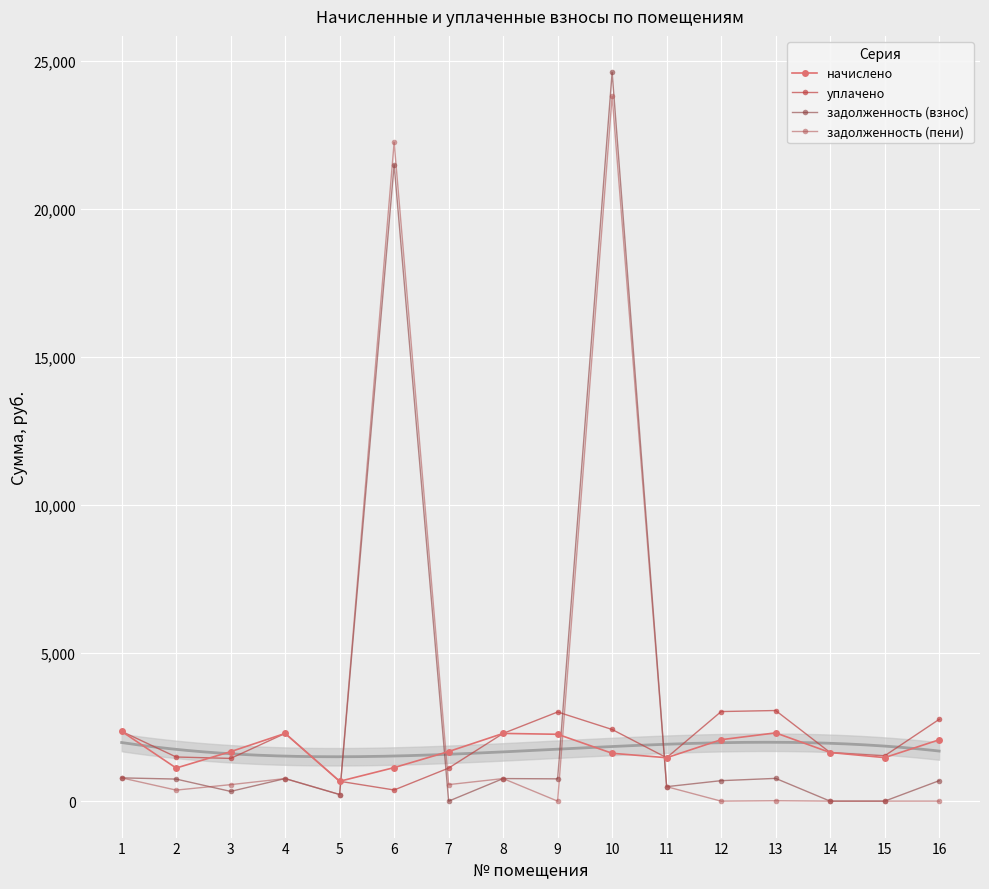

How many lines are shown in the chart?

4